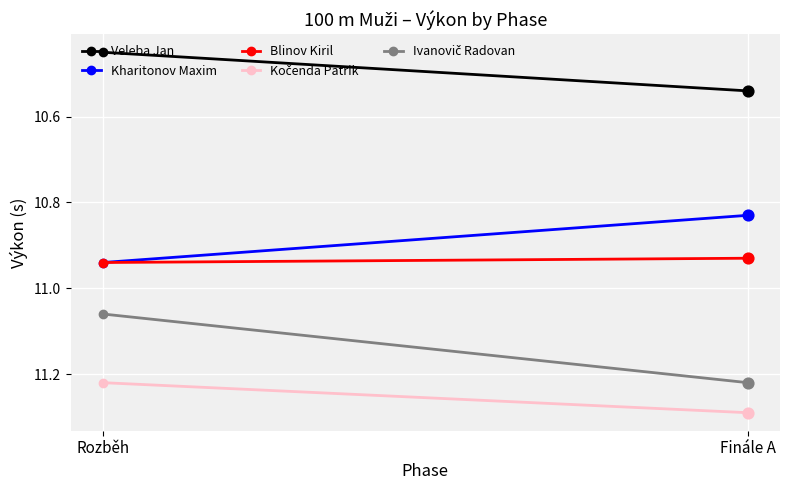

Is the value of Veleba Jan at Rozběh greater than the value of Kharitonov Maxim at Finále A?

No